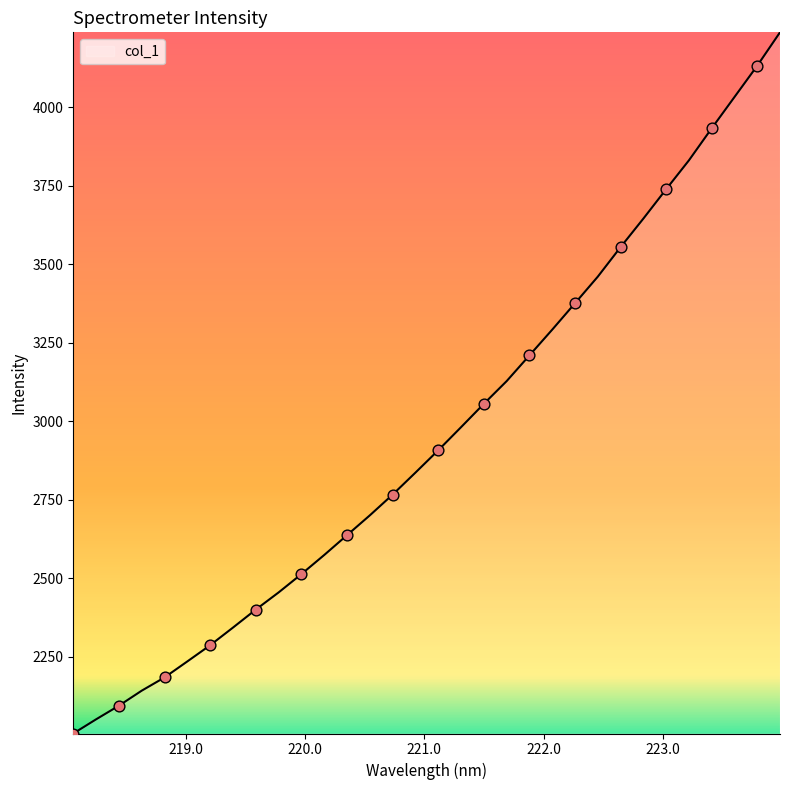

What is the difference between the maximum and minimum values?

2231.7